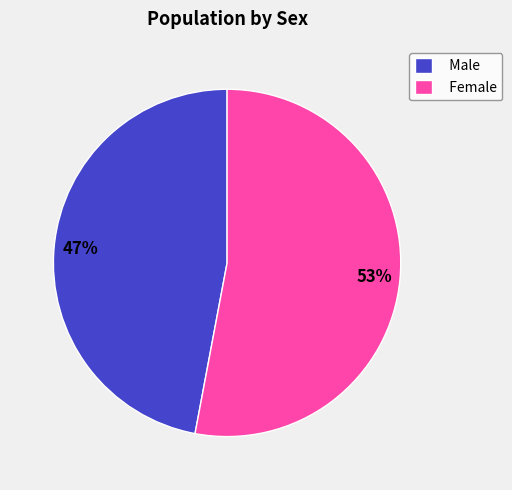

To the nearest percent, what is the combined percentage of Male and Female?

100%